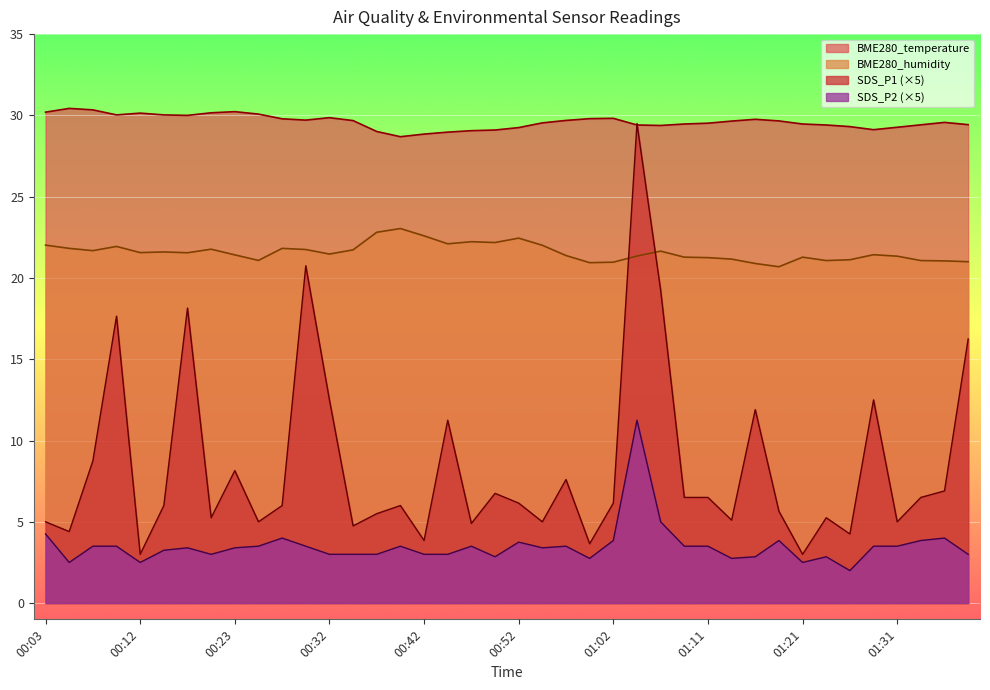

Is it true that SDS_P1 equals 18.1 at 00:19?

True